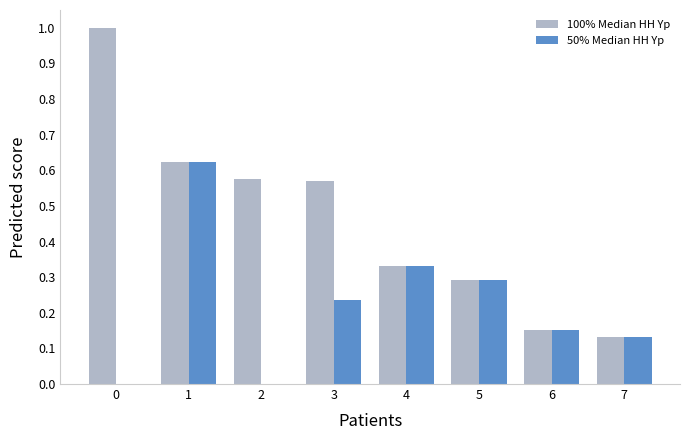

What are all the series names shown in the legend?

100% Median HH Yp, 50% Median HH Yp